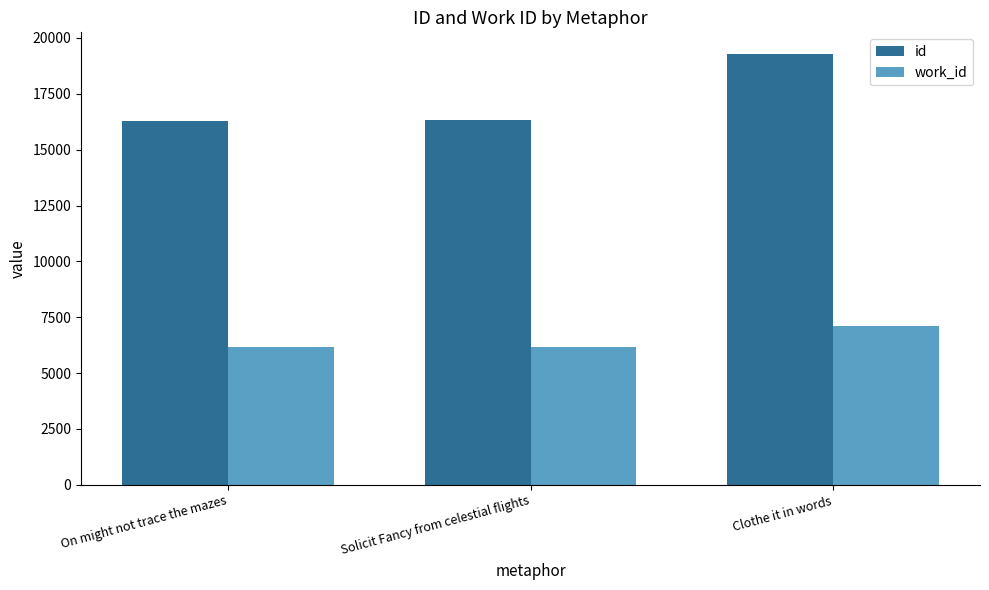

What is the difference between the highest and lowest values at Clothe it in words?

12169